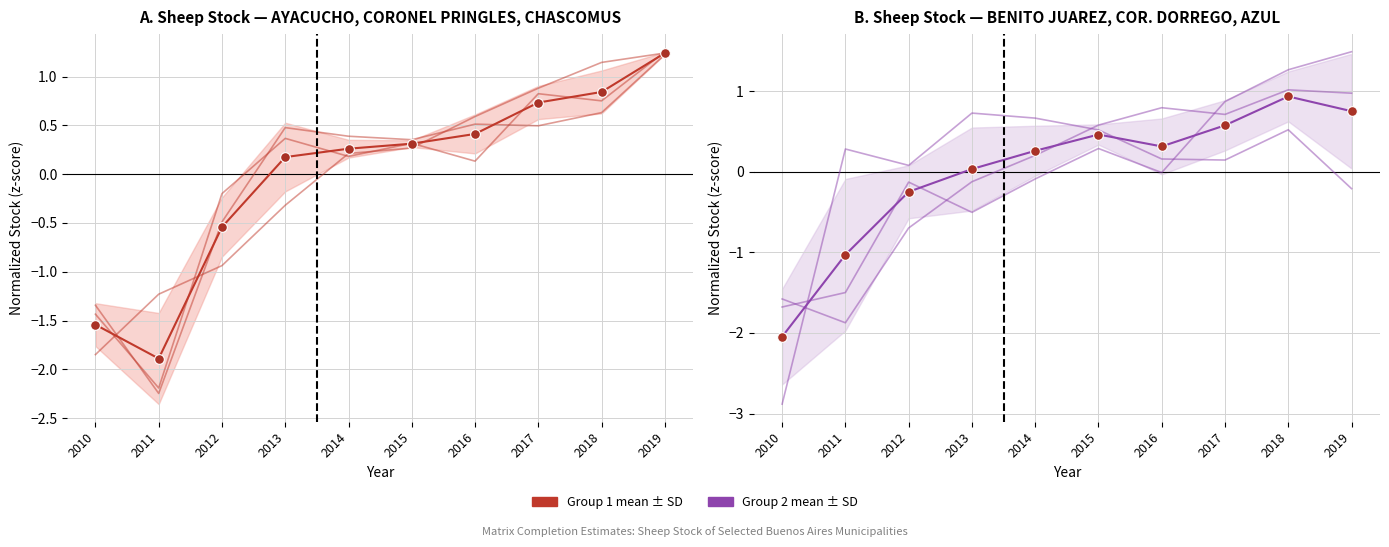

Reading left to right, what are all the values shown in this chart?

AYACUCHO: 2010=-1.3	2011=-2.2	2012=-0.5	2013=0.5	2014=0.4	2015=0.4	2016=0.5	2017=0.5	2018=0.6	2019=1.2
CORONEL PRINGLES: 2010=-1.4	2011=-2.2	2012=-0.2	2013=0.4	2014=0.2	2015=0.3	2016=0.1	2017=0.8	2018=0.8	2019=1.3
CHASCOMUS: 2010=-1.8	2011=-1.2	2012=-0.9	2013=-0.3	2014=0.2	2015=0.3	2016=0.6	2017=0.9	2018=1.1	2019=1.2
BENITO JUAREZ: 2010=-1.6	2011=-1.9	2012=-0.7	2013=-0.1	2014=0.2	2015=0.6	2016=0.8	2017=0.7	2018=1.0	2019=1.0
CORONEL DORREGO: 2010=-2.9	2011=0.3	2012=0.1	2013=0.7	2014=0.7	2015=0.5	2016=0.2	2017=0.1	2018=0.5	2019=-0.2
AZUL: 2010=-1.7	2011=-1.5	2012=-0.1	2013=-0.5	2014=-0.1	2015=0.3	2016=-0.0	2017=0.9	2018=1.3	2019=1.5